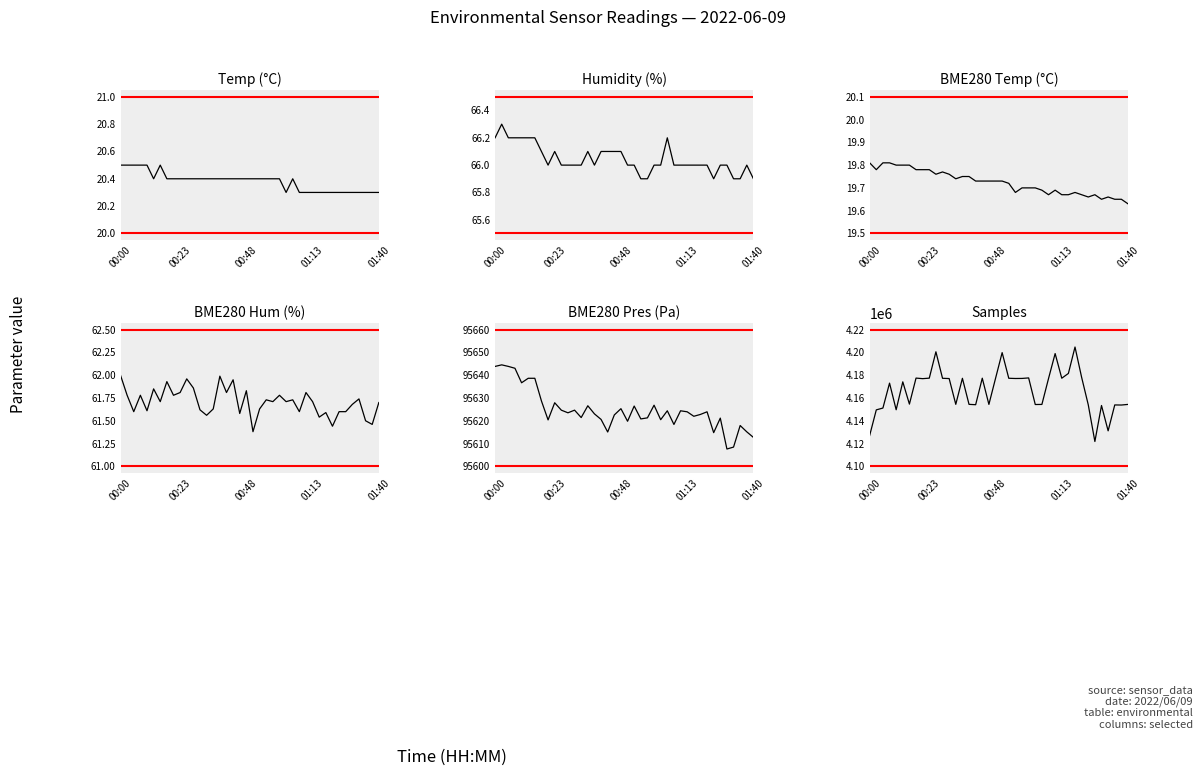

At how many categories does at least one series exceed 3388794?

40